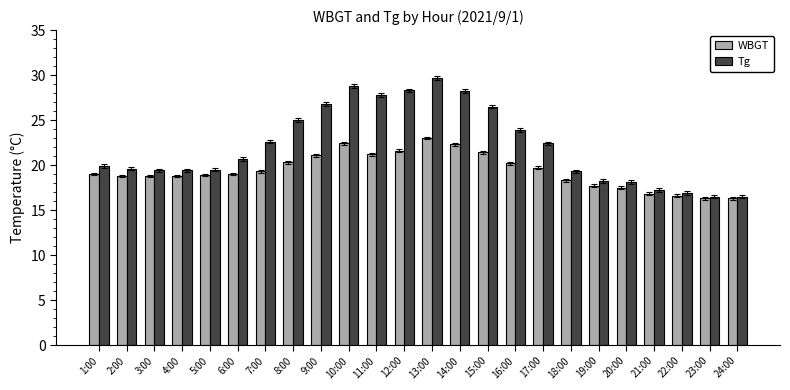

Which series changed the most between 3:00 and 13:00?

Tg